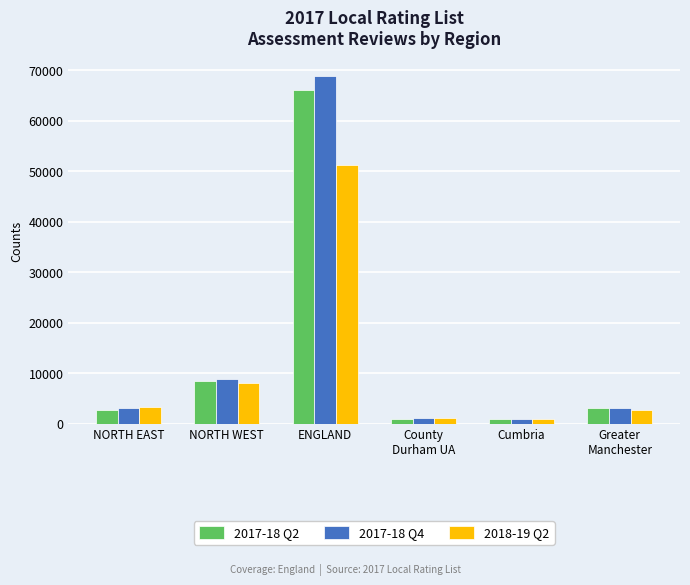

What is the maximum value shown in the chart?

68980